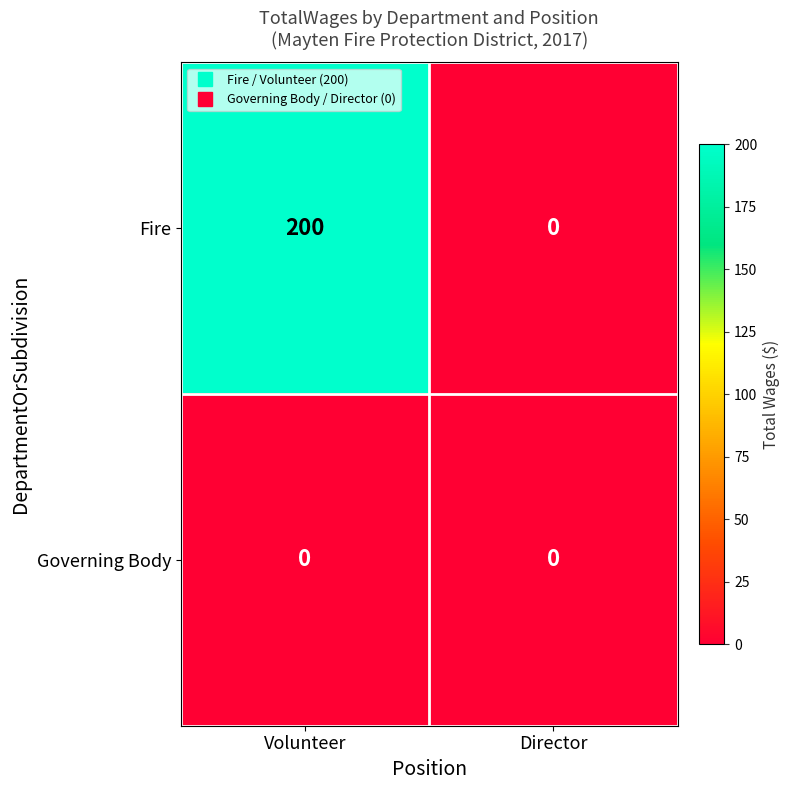

Rank the series by their average value, from lowest to highest.

Governing Body, Fire